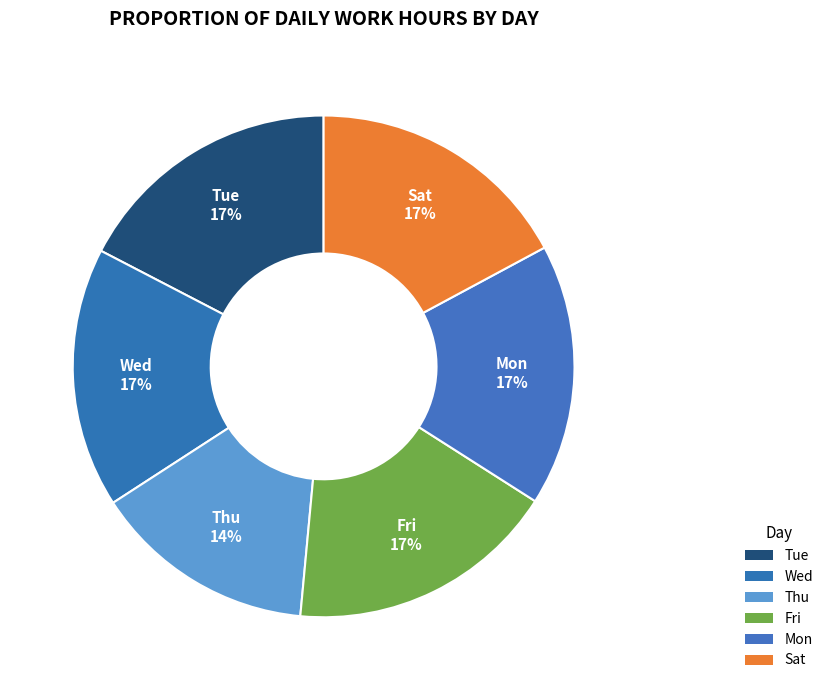

To the nearest percent, what is the combined percentage of Sat and Thu?

32%